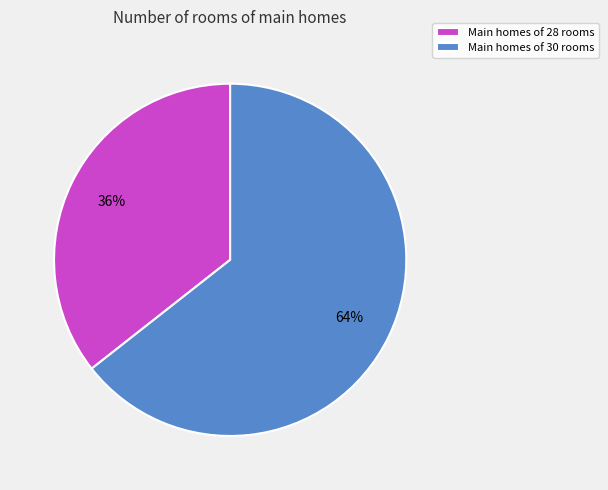

How many slices are in this pie chart?

2